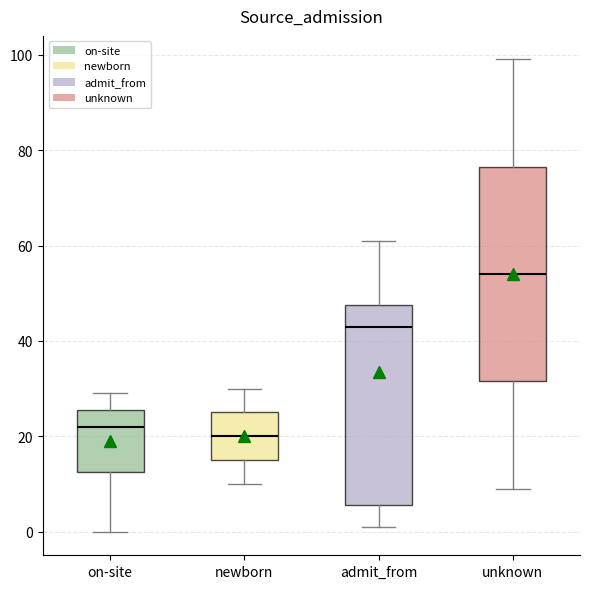

Which box has the lowest median line?

newborn